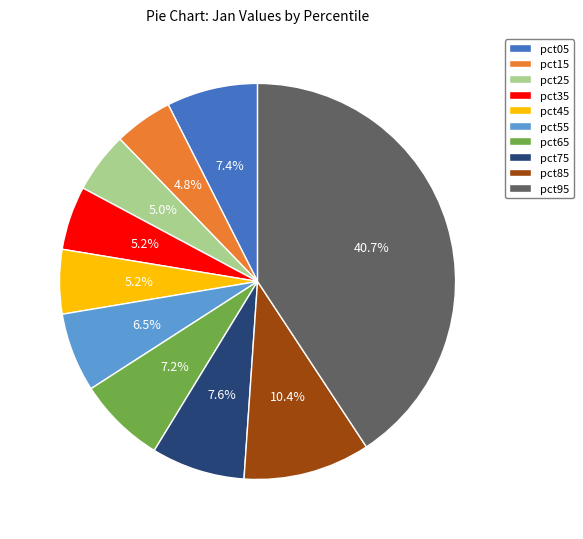

Does pct55 represent more than half of the total?

No